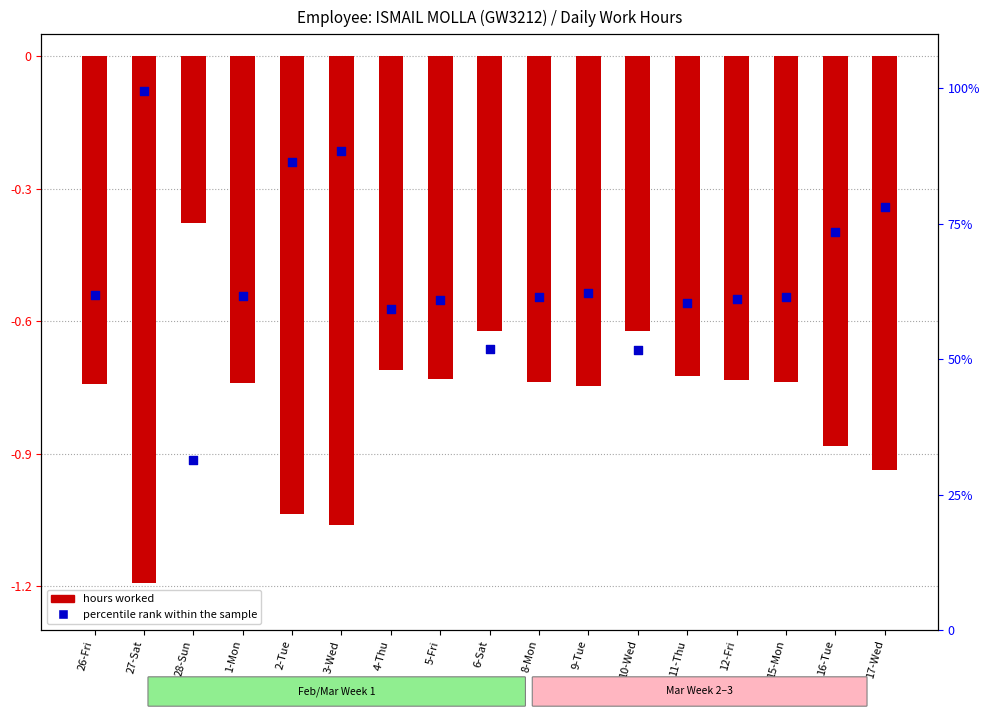

Is the value of hours worked (normalized) at 4-Thu greater than the value of percentile rank within the sample at 4-Thu?

No